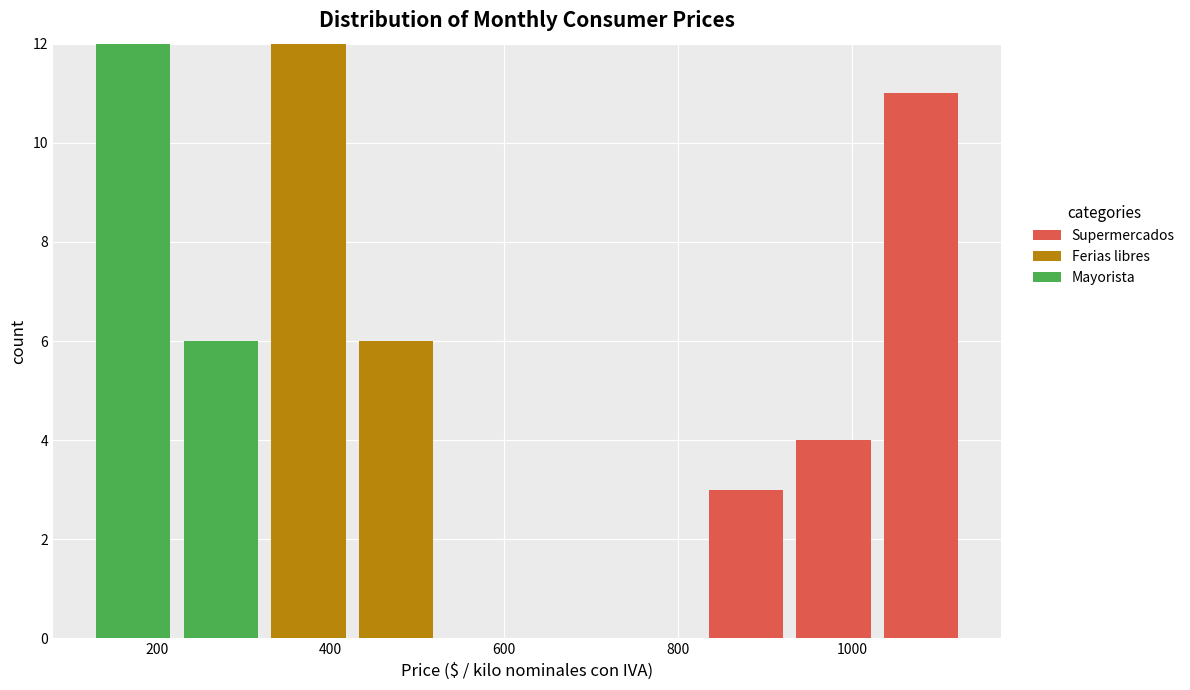

What is the total height of the stacked bar covering 420 to 520 on the x-axis? Neither the bar edges nor the heights are printed on the chart, so give them approximately, as read against the axes.

6